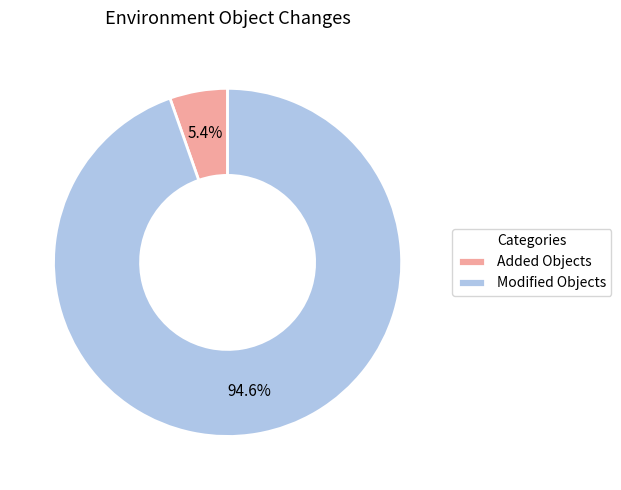

Is it true that Modified Objects is 86% of the pie?

False